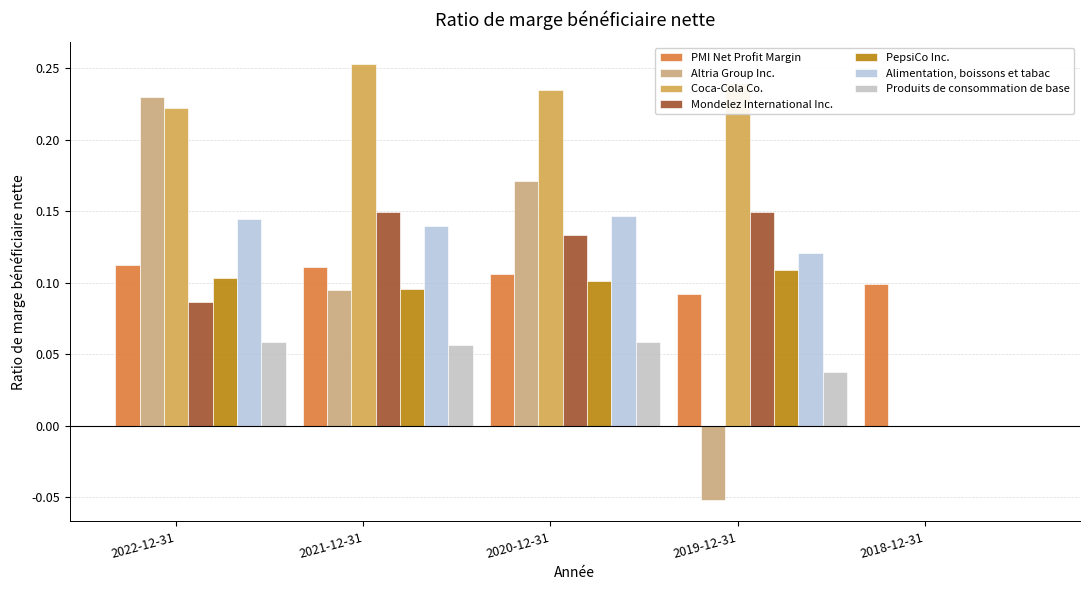

Which series has the largest range (max minus min)?

Altria Group Inc.